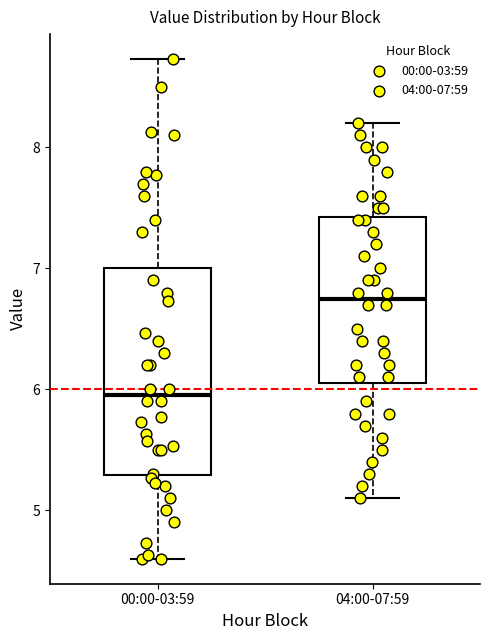

Which box has the lowest median line?

00:00-03:59